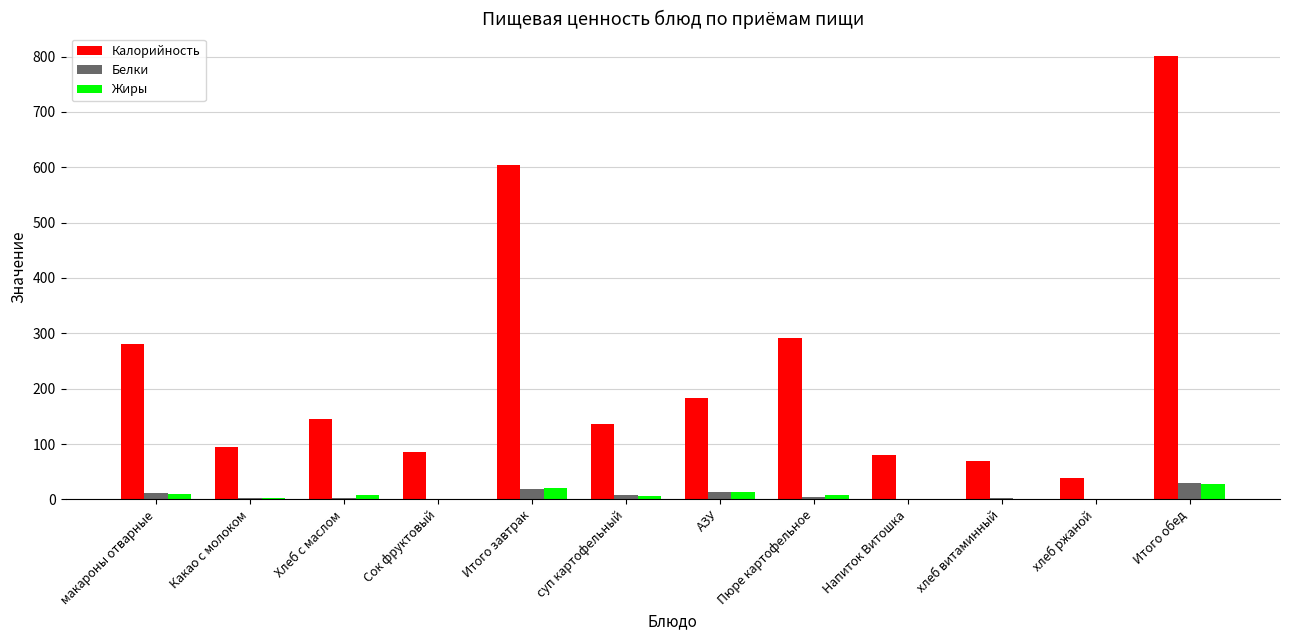

Which series changed the most between Итого завтрак and Пюре картофельное?

Калорийность